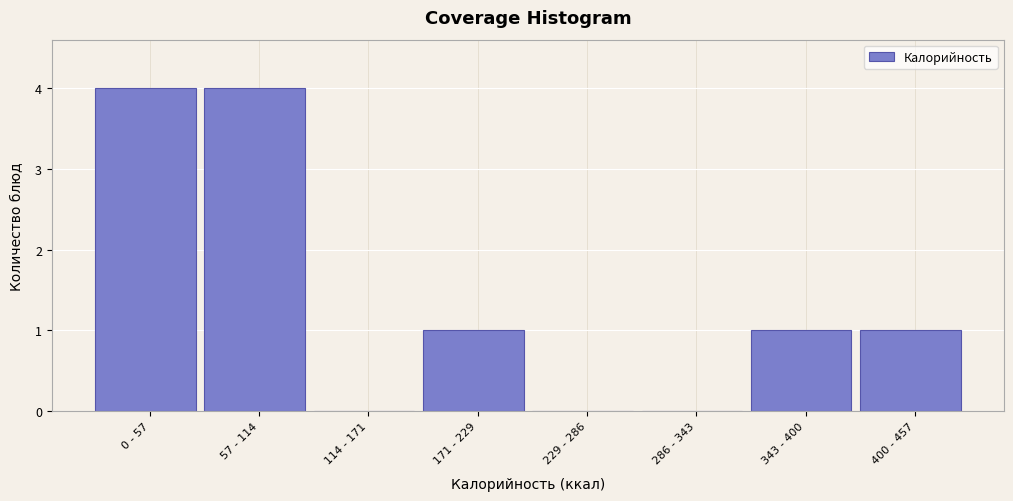

Reading left to right, what are all the values shown in this chart?

0 - 57=4	57 - 114=4	114 - 171=0	171 - 229=1	229 - 286=0	286 - 343=0	343 - 400=1	400 - 457=1